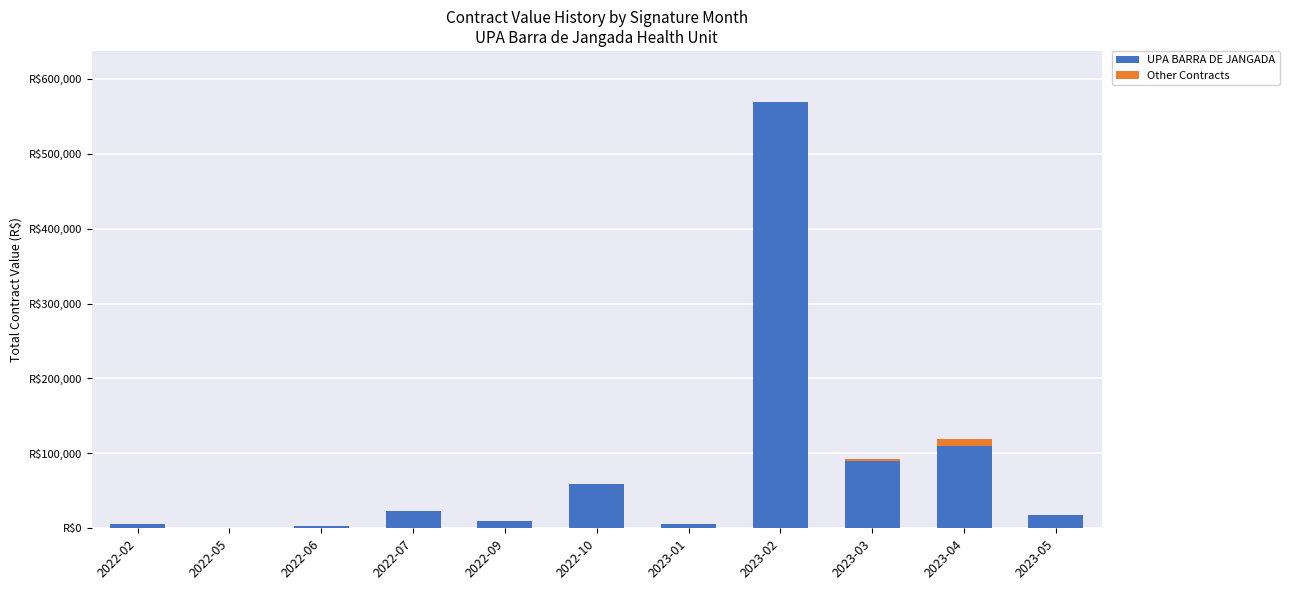

What position from the right is 2023-05?

1